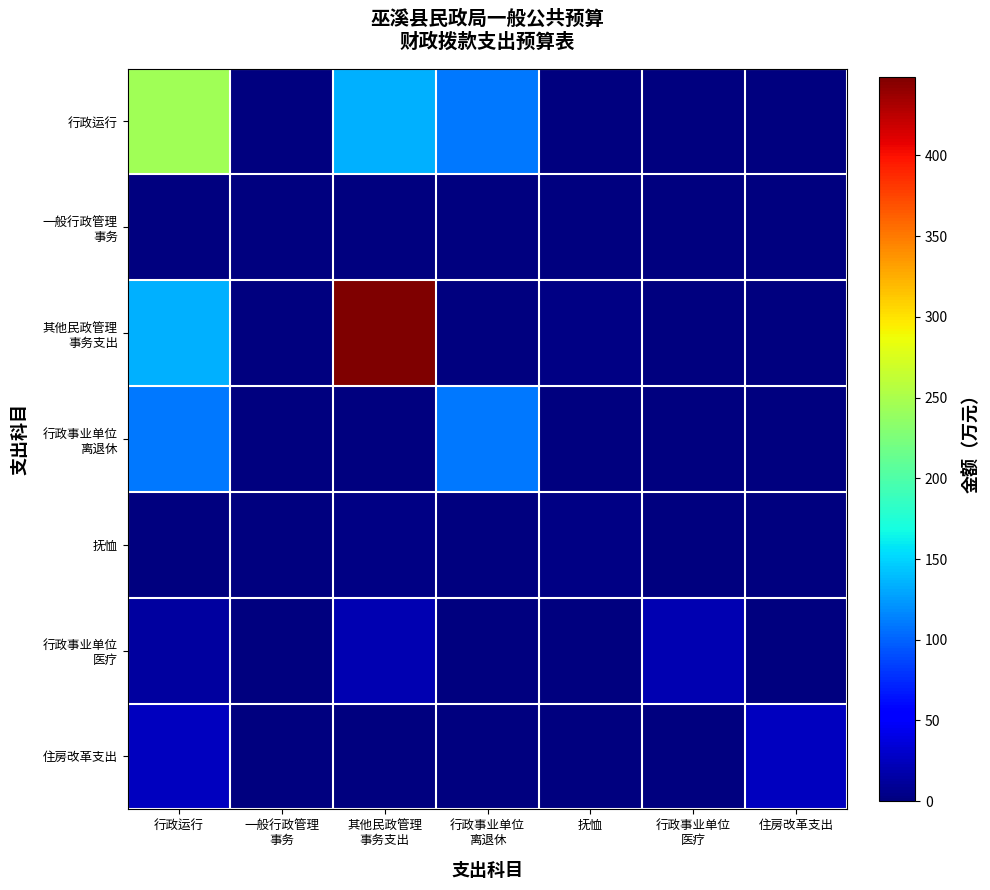

Rank the series at 行政事业单位 离退休 from lowest to highest value.

一般行政管理 事务, 其他民政管理 事务支出, 抚恤, 行政事业单位 医疗, 住房改革支出, 行政运行, 行政事业单位 离退休